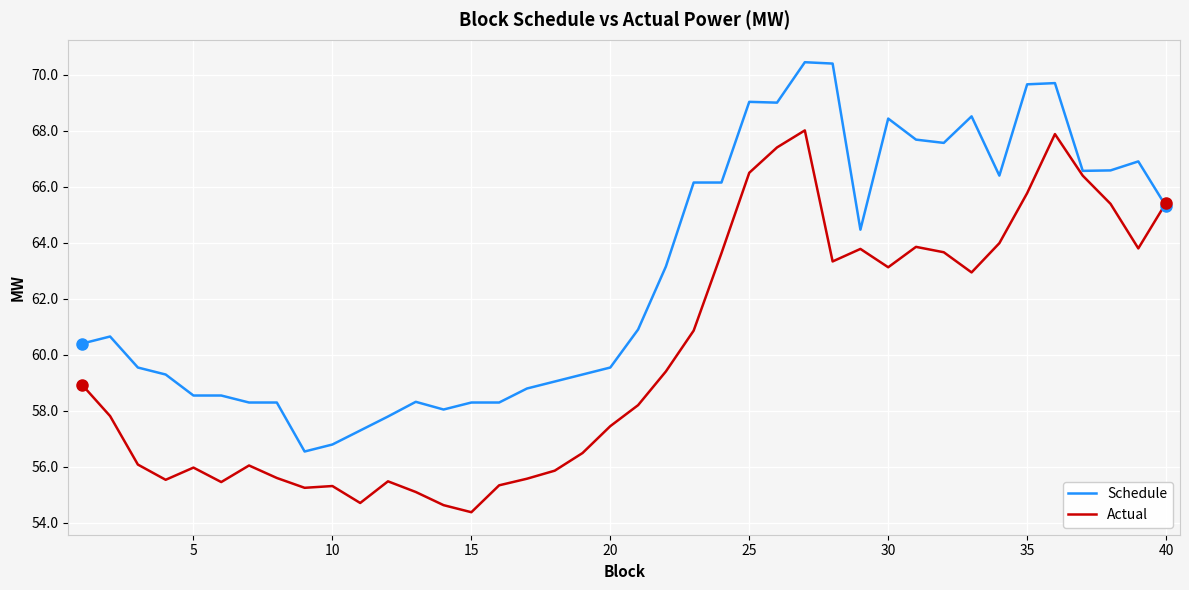

Which series has the largest total across all categories?

Schedule